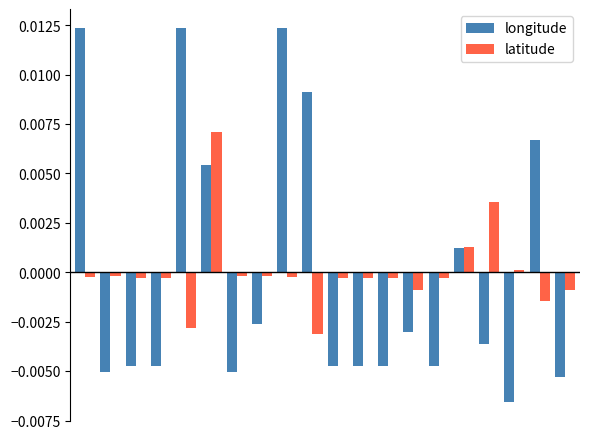

At how many categories does at least one series exceed 0?

9